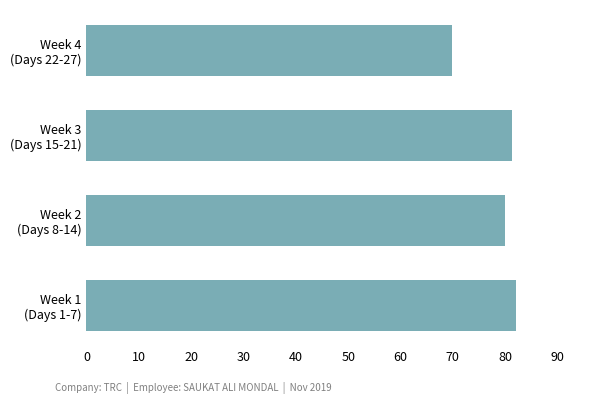

Which label corresponds to the smallest value in the chart?

Week 4
(Days 22-27)